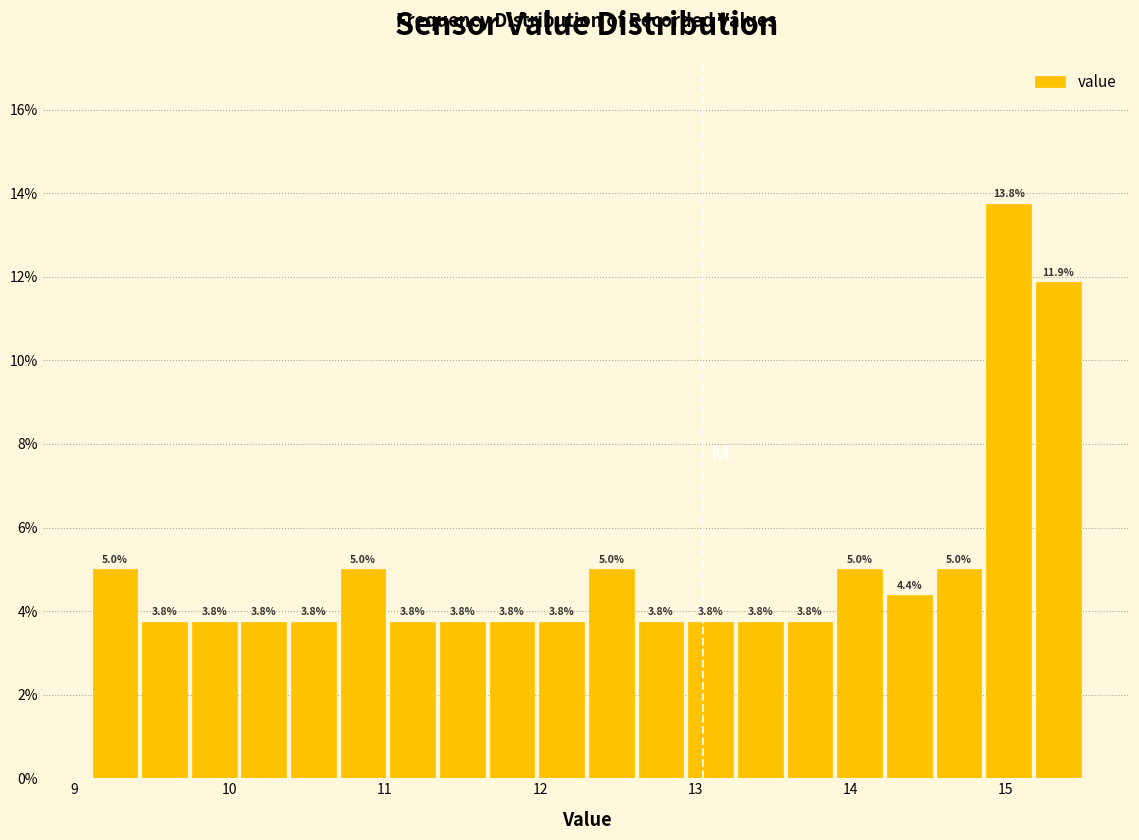

Read against the x-axis, roughly where is the centre of the tallest bar?

15.0